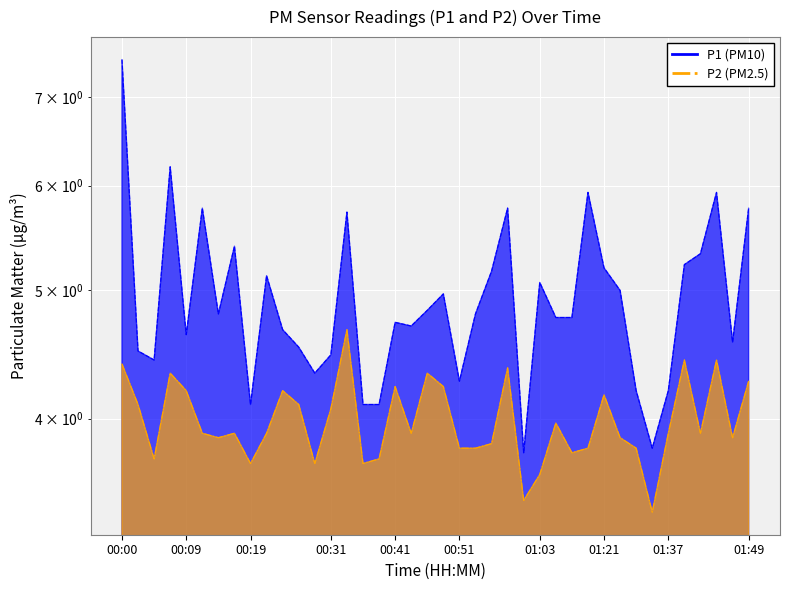

Is the value of P2 at 00:07 greater than the value of P1 at 01:49?

No